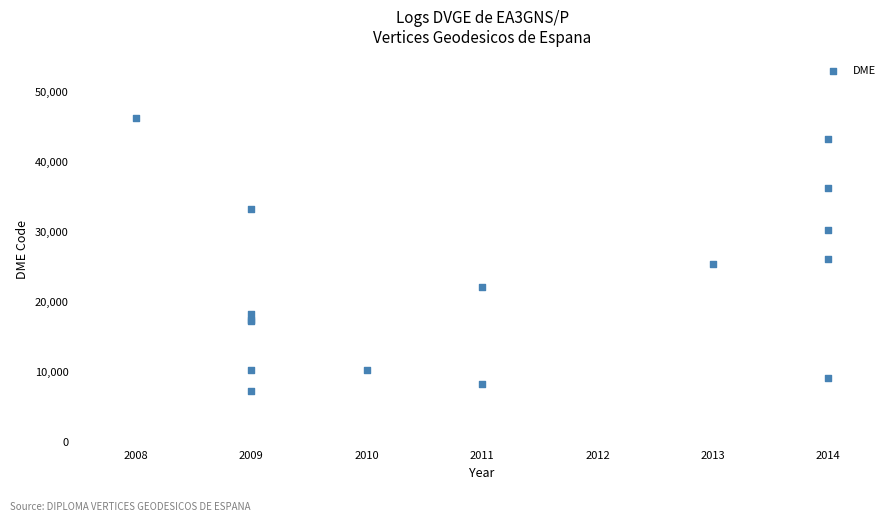

What Y value in the scatter plot is closest to 26532?

25907